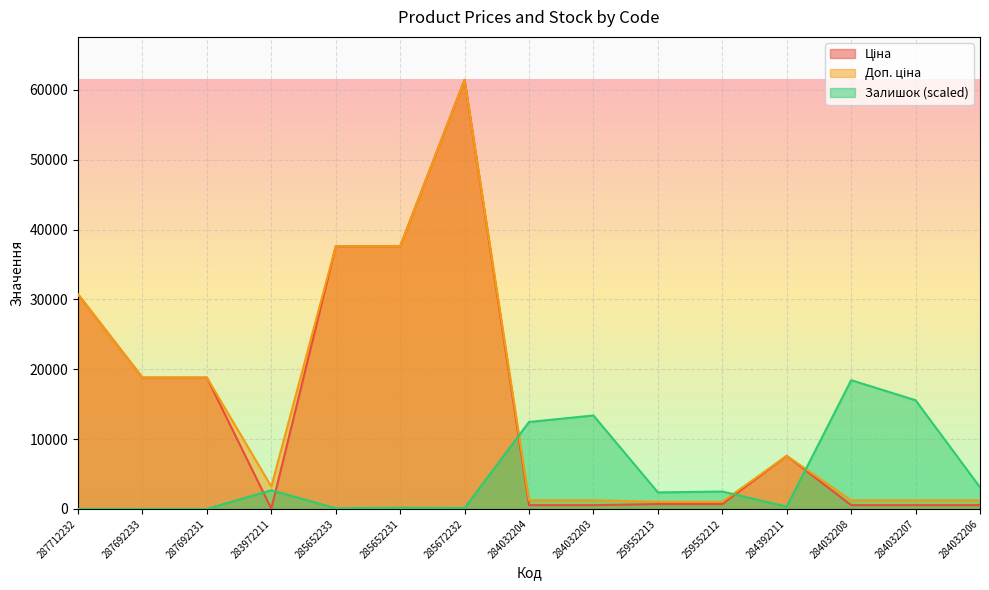

What is the difference between the second highest and minimum values in the Ціна series?

37561.6